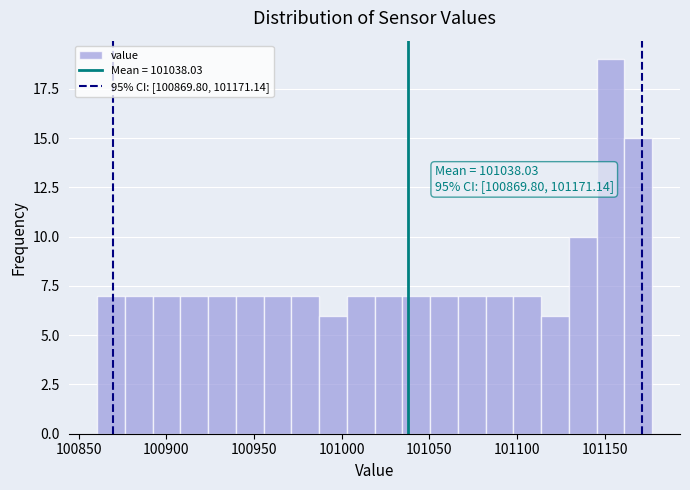

Around what value on the x-axis is the tallest bar? Give the approximate position of its centre, as read against the axis.

101155